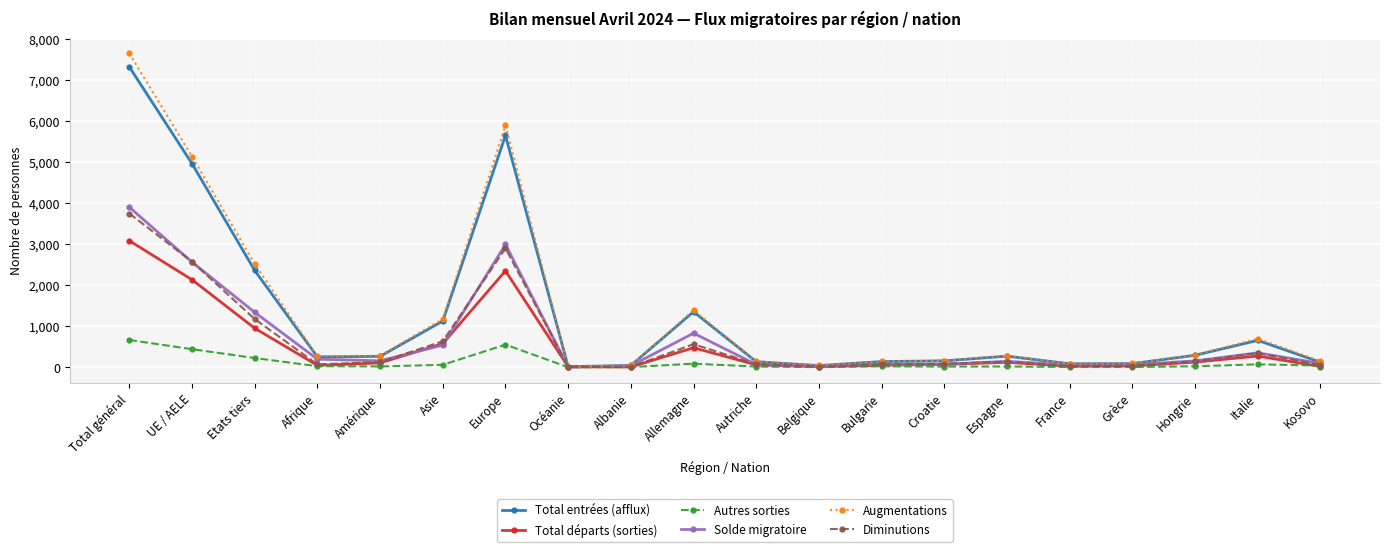

Count the number of categories in the chart.

20